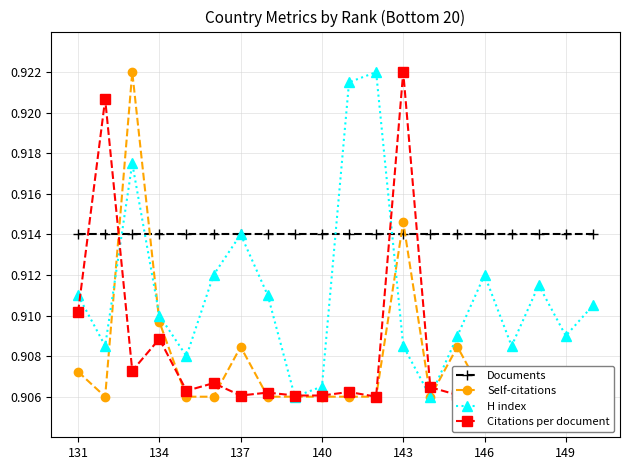

List the series in order of their peak value, highest first.

Self-citations, H index, Citations per document, Documents